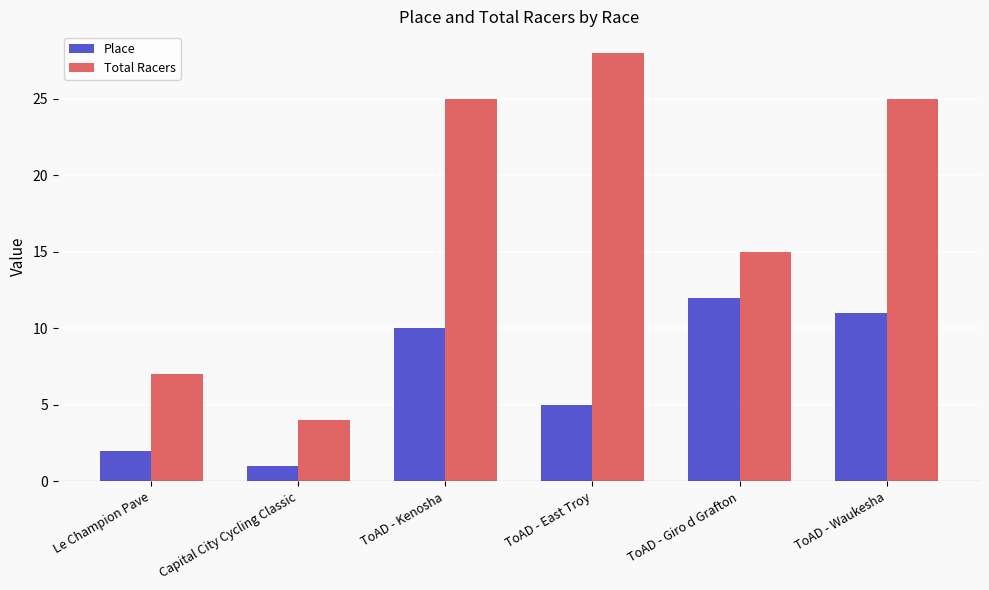

How many data points does each series have?

6